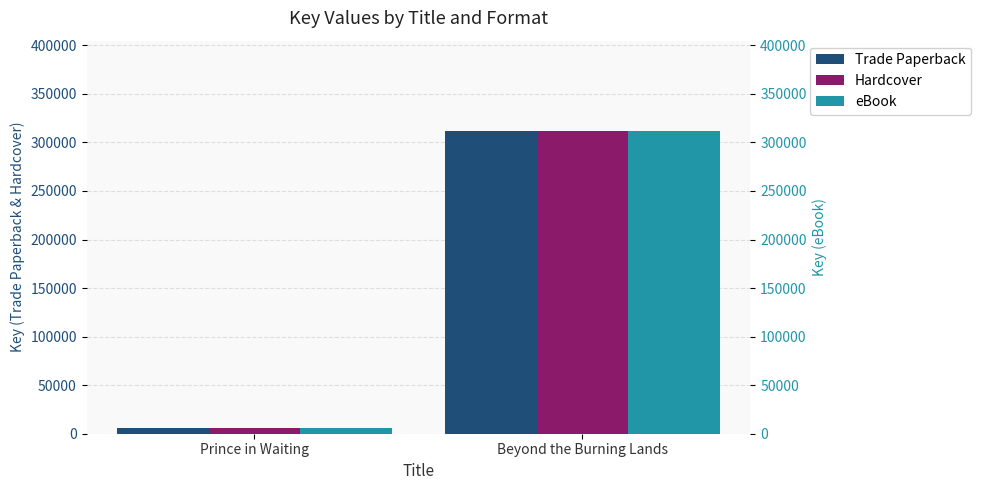

Reading right to left, transcribe all the data shown in this chart.

Trade Paperback: Beyond the Burning Lands=311400	Prince in Waiting=5899
Hardcover: Beyond the Burning Lands=311400	Prince in Waiting=5899
eBook: Beyond the Burning Lands=311400	Prince in Waiting=5899